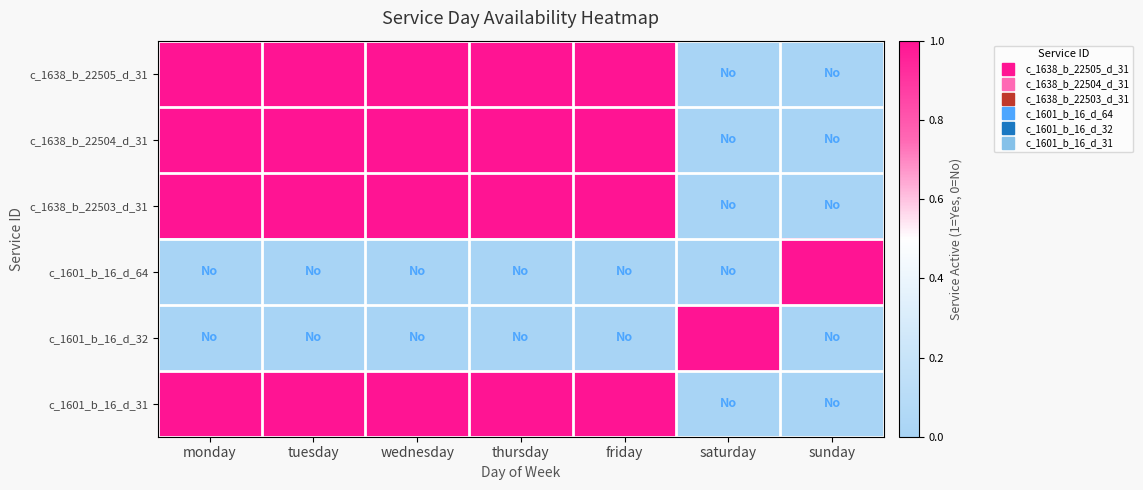

How many categories are shown in the chart?

7